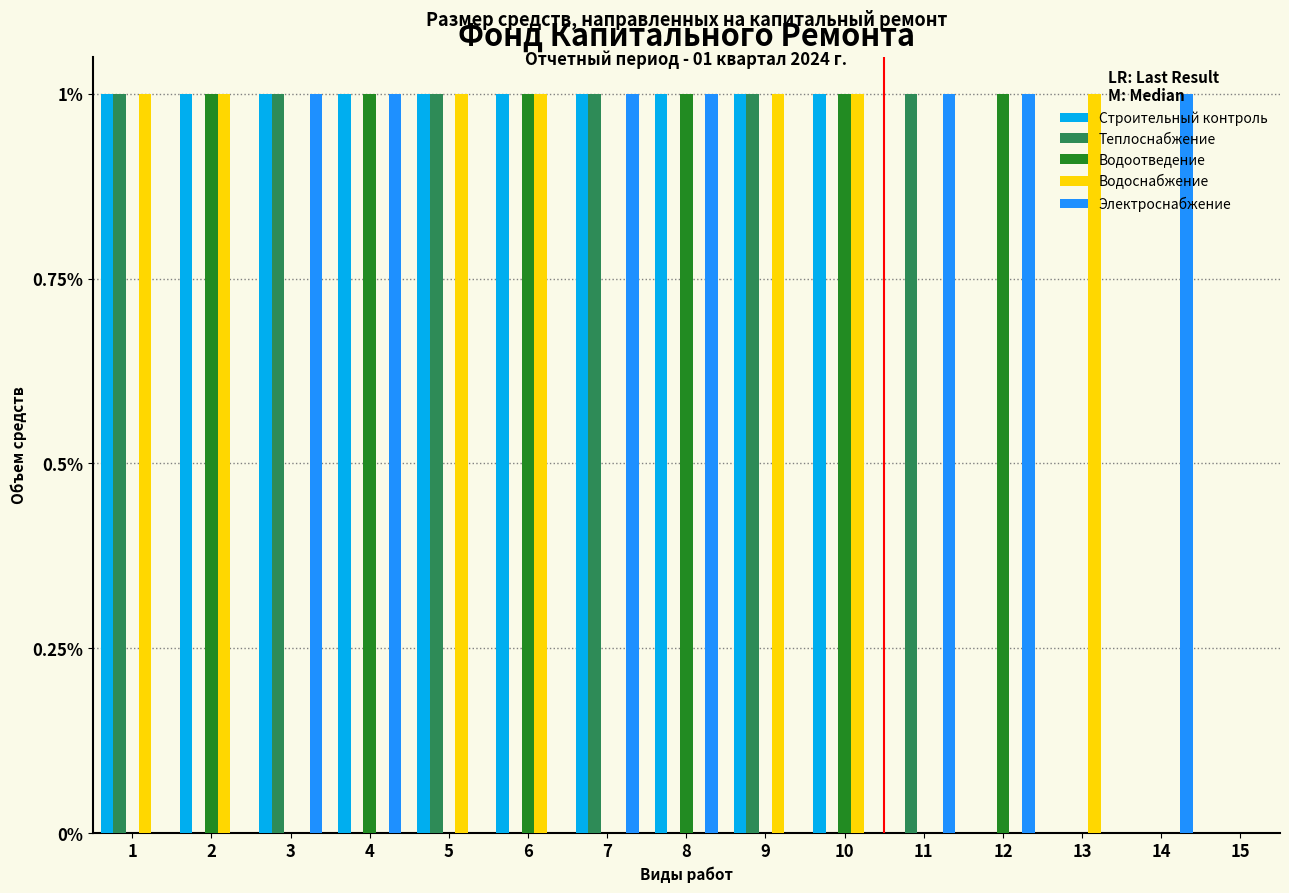

Which series has the largest total across all categories?

Строительный контроль